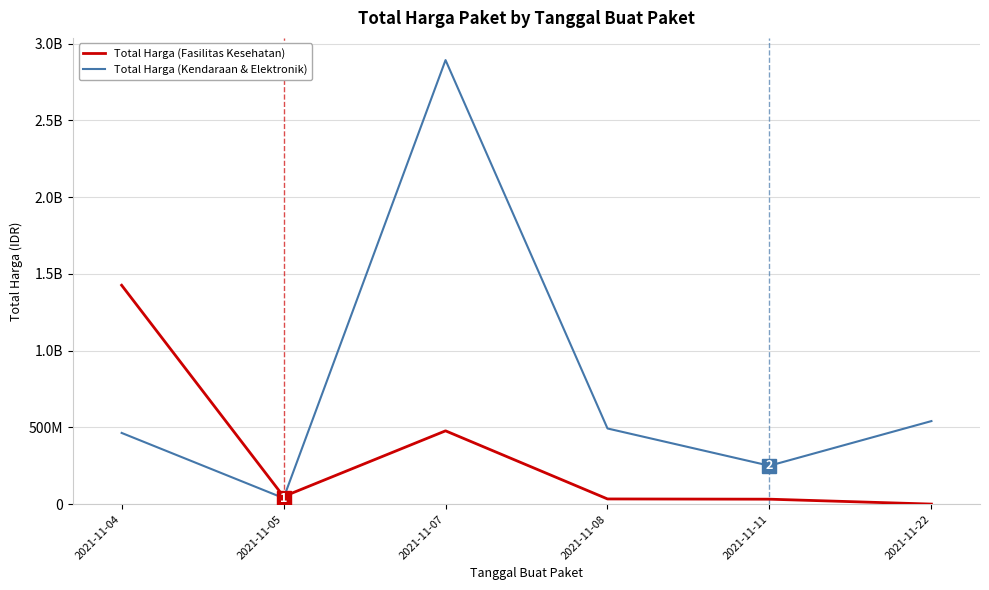

What are all the series names shown in the legend?

Total Harga (Fasilitas Kesehatan), Total Harga (Kendaraan & Elektronik)